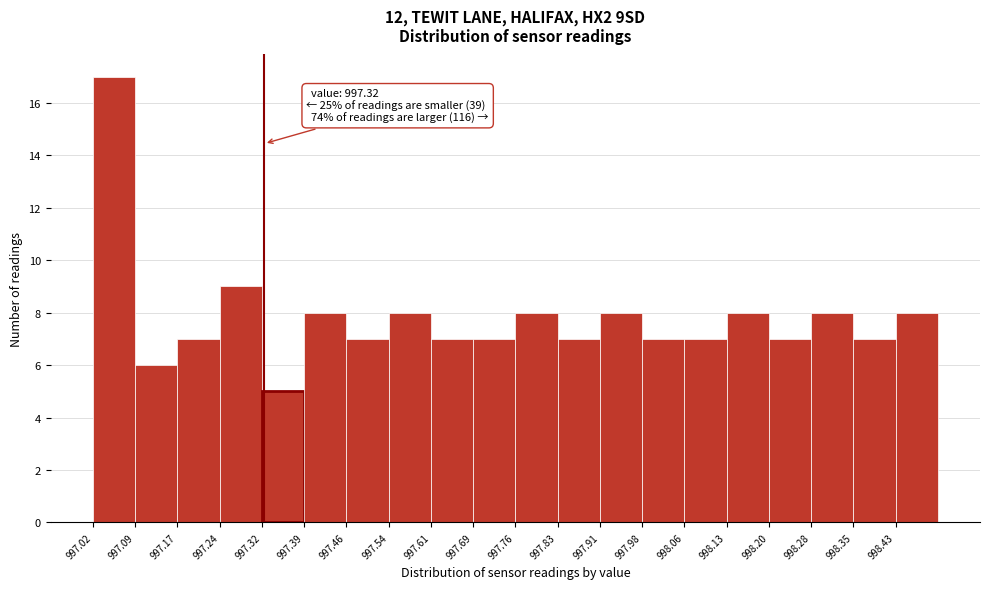

Over which range of the x-axis is the bar tallest?

997.020 to 997.094